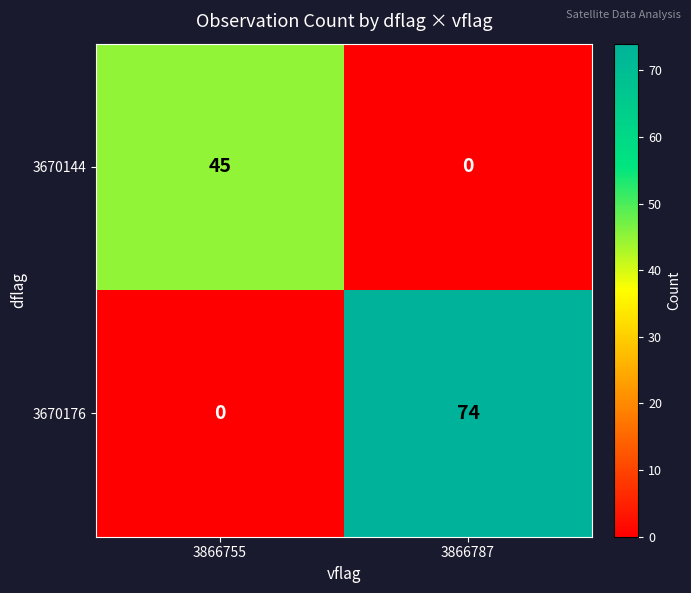

Which series changed the most between 3866755 and 3866787?

3670176